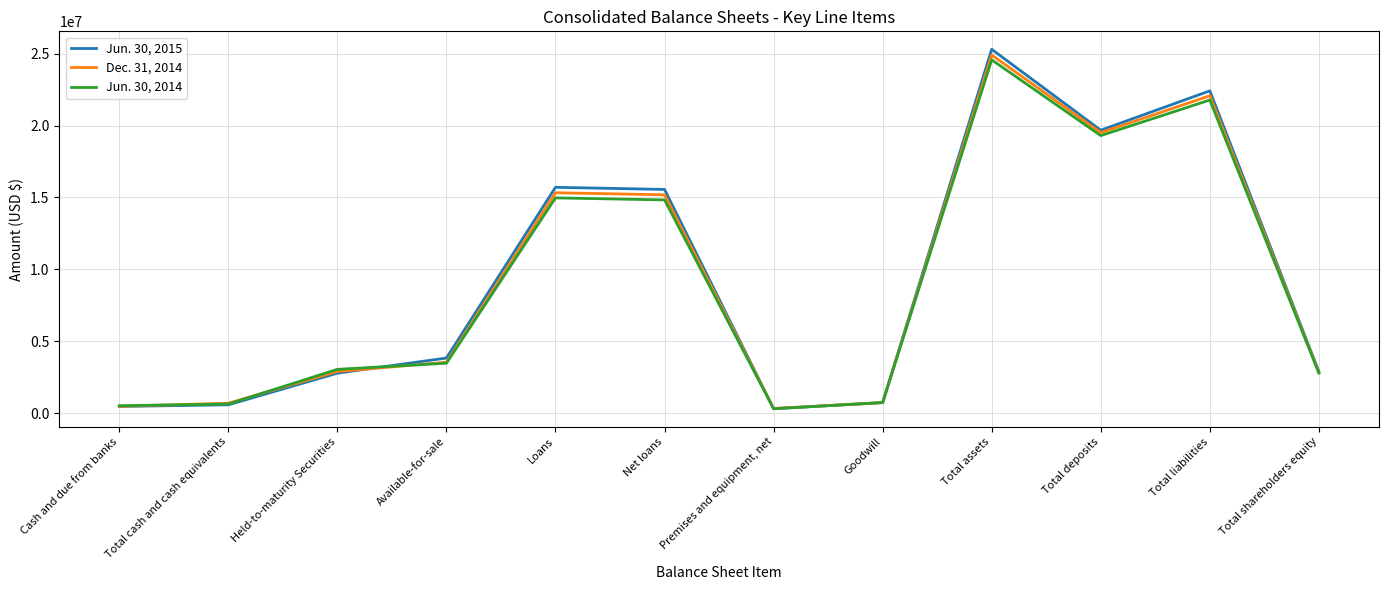

Is this an area chart (filled region under the line)?

No